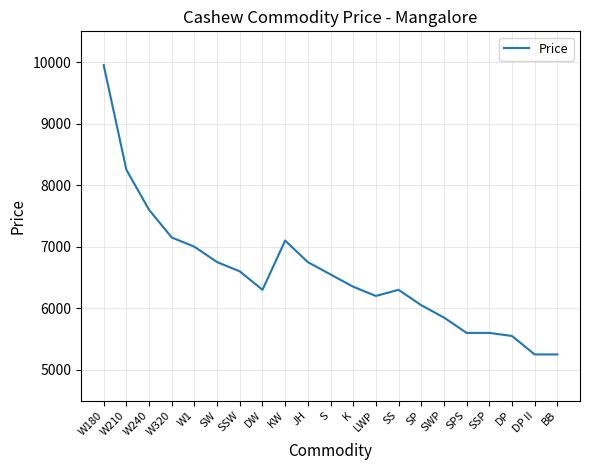

The chart shows a value of 5250 at BB. True or false?

True